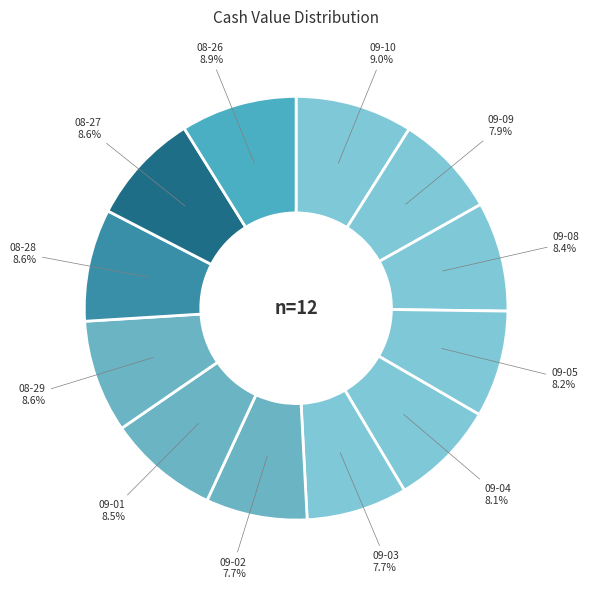

To the nearest percent, what is the average slice percentage?

8%